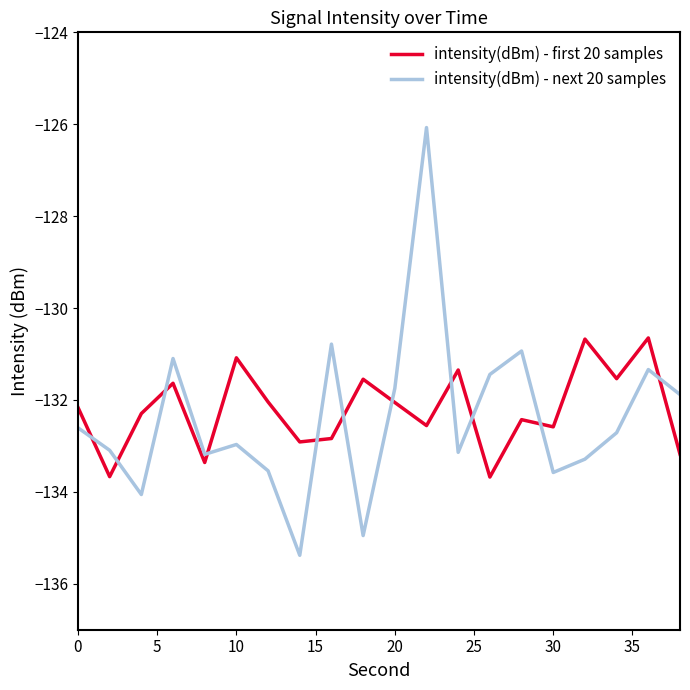

What is the difference between the maximum and minimum values in the intensity(dBm) - first 20 samples series?

3.0